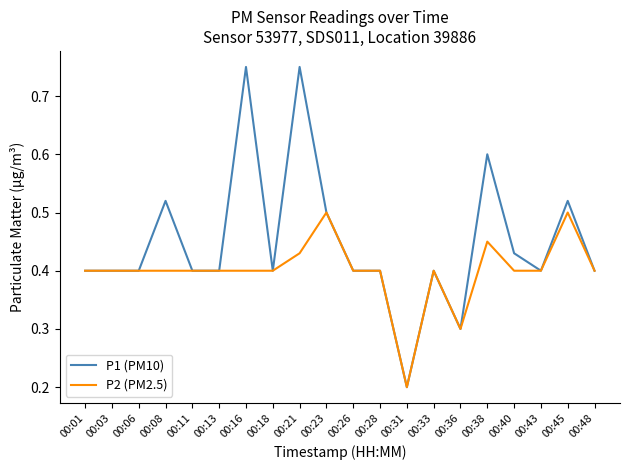

At which label is P2 (PM2.5) closest to 0?

00:31